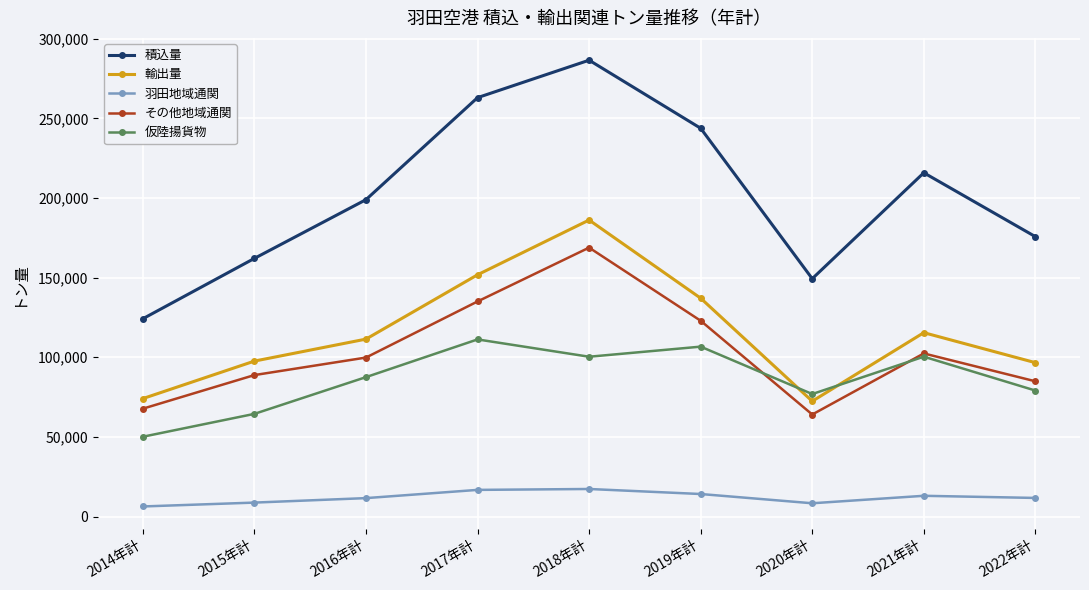

What is the value of the 輸出量 point at the 7th from the left?

72424